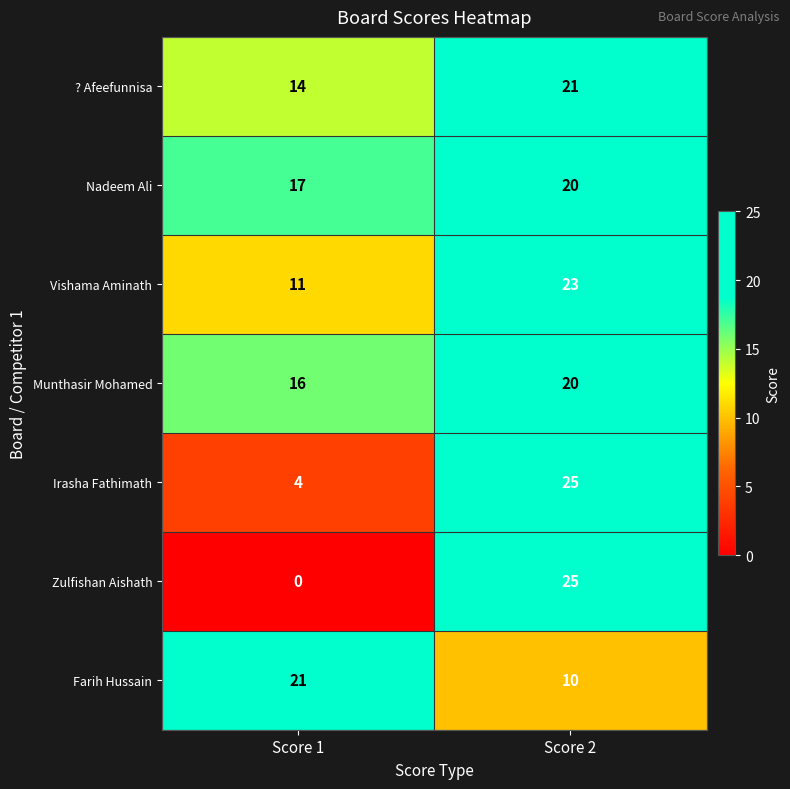

What is the difference between the Vishama Aminath values at Score 1 and Score 2?

12